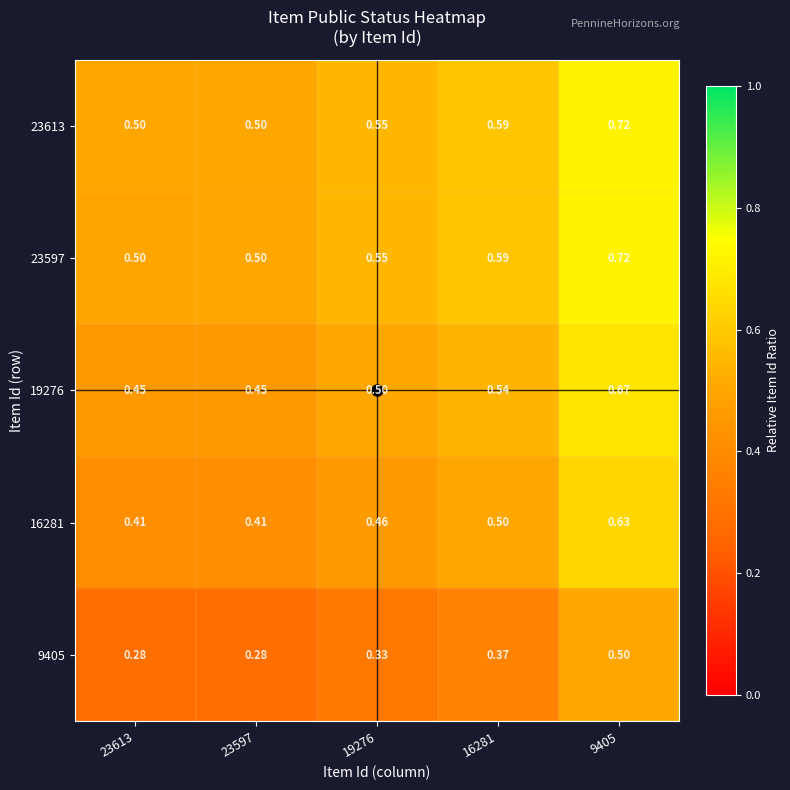

Count the number of data series in this chart.

5